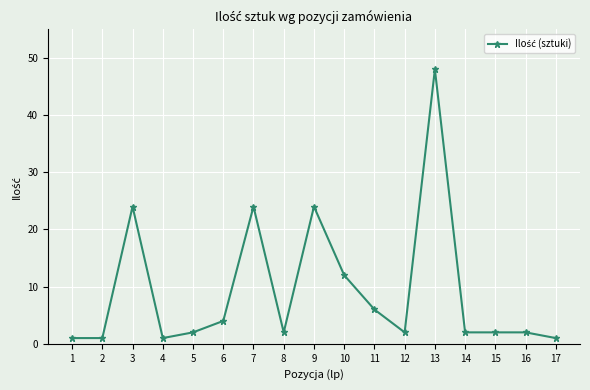

What is the difference between the maximum and minimum values?

47